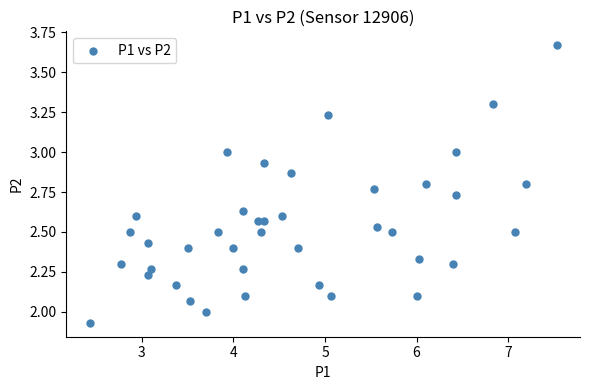

What is the range of Y values (max minus min)?

1.7